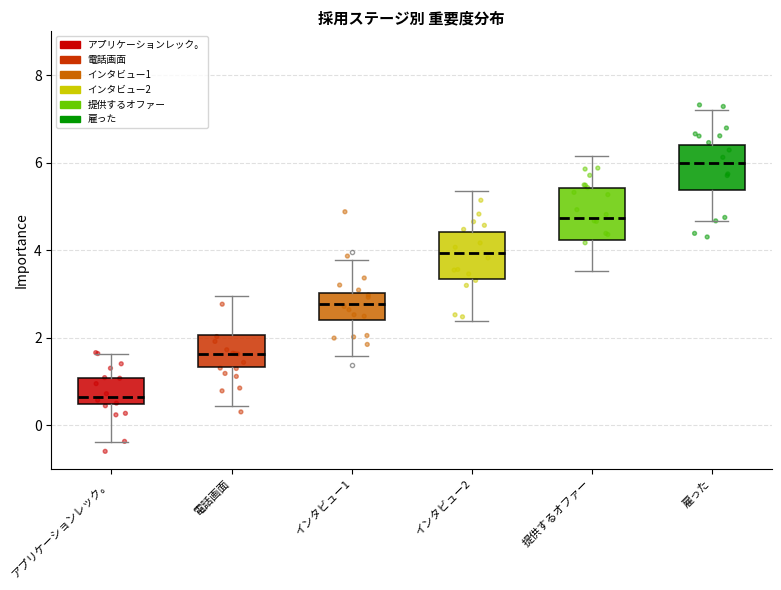

Where does the median line of the box for 雇った sit on the y-axis? The values are not printed on the chart, so give them approximately, as read against the axis.

6.0